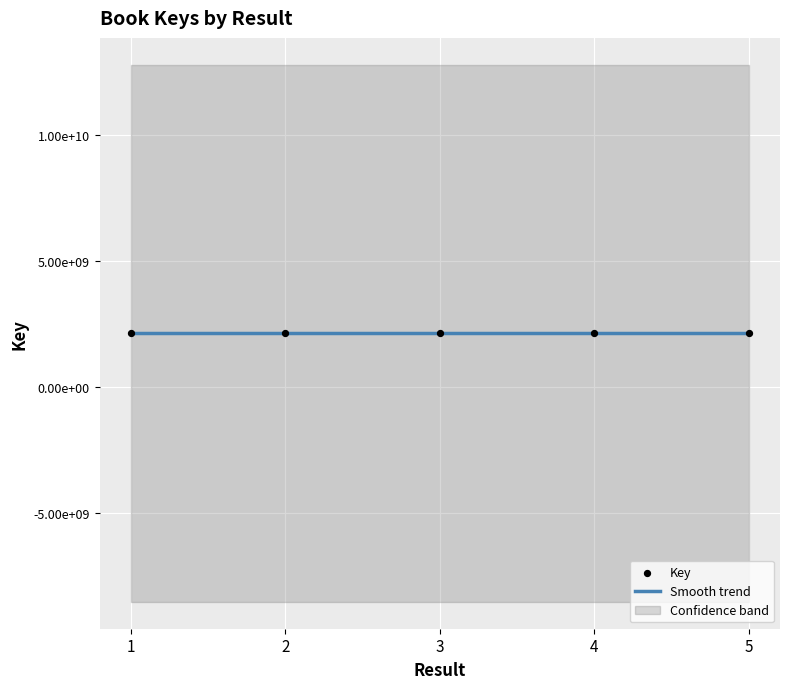

What is the ratio of the value at 4 to the value at 5?

1.0